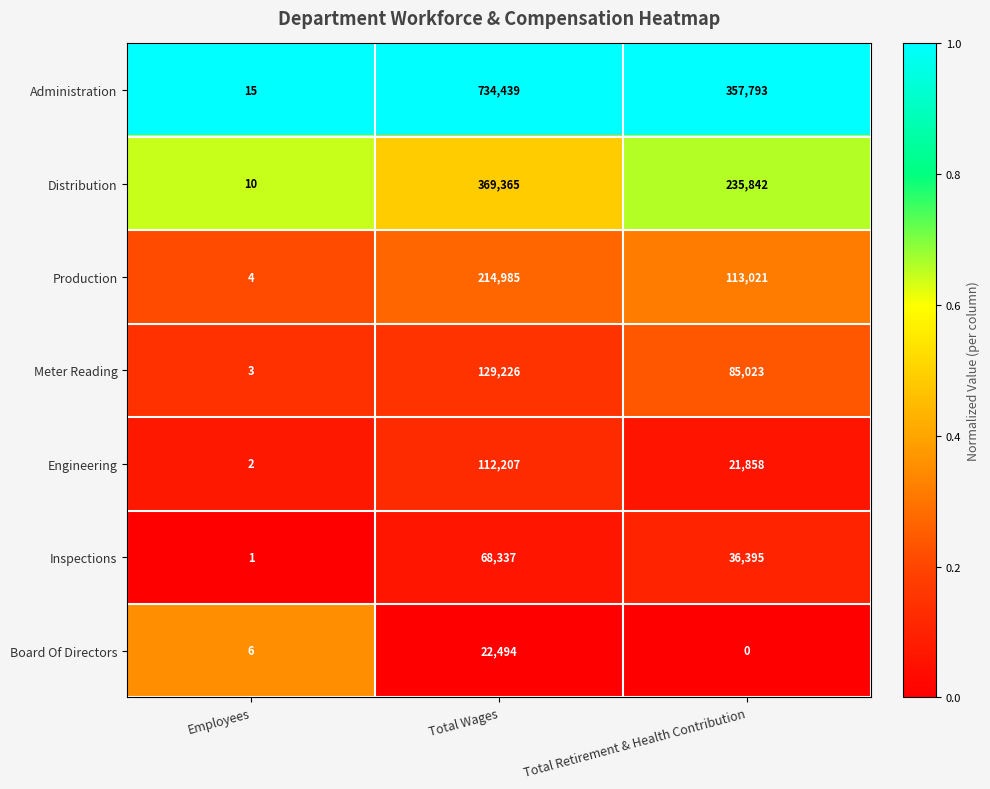

Reading left to right, what are all the values shown in this chart?

Administration: 15	734439	357793
Distribution: 10	369365	235842
Production: 4	214985	113021
Meter Reading: 3	129226	85023
Engineering: 2	112207	21858
Inspections: 1	68337	36395
Board Of Directors: 6	22494	0